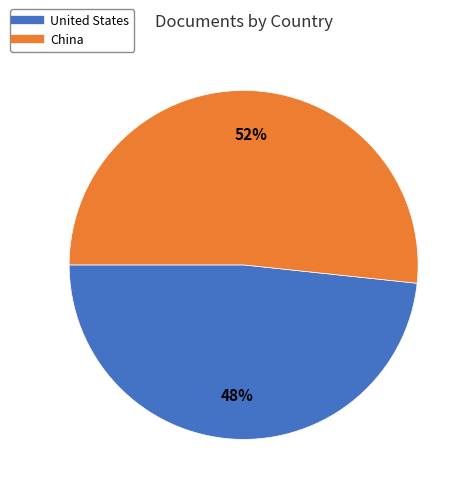

Which slice is the smallest?

United States